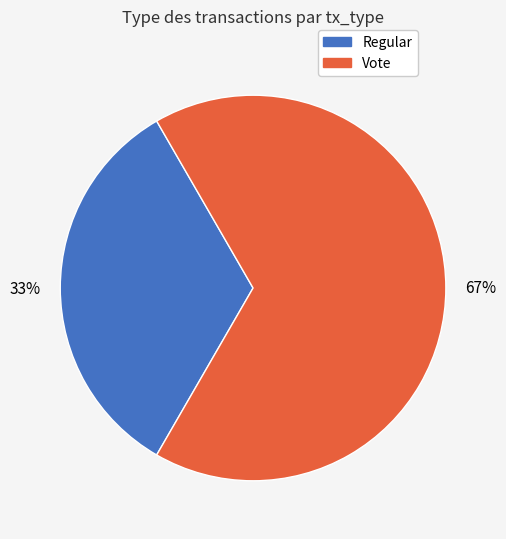

To the nearest percent, what percentage of the pie is Vote?

67%